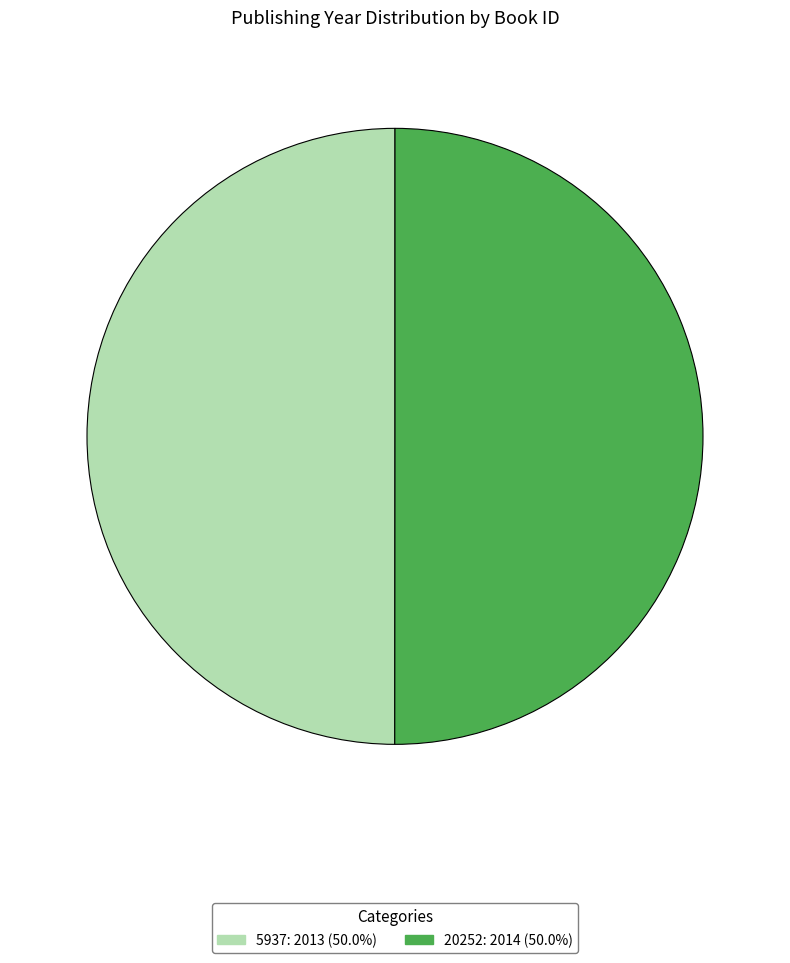

Do 5937 and 20252 together represent more than half of the pie?

Yes